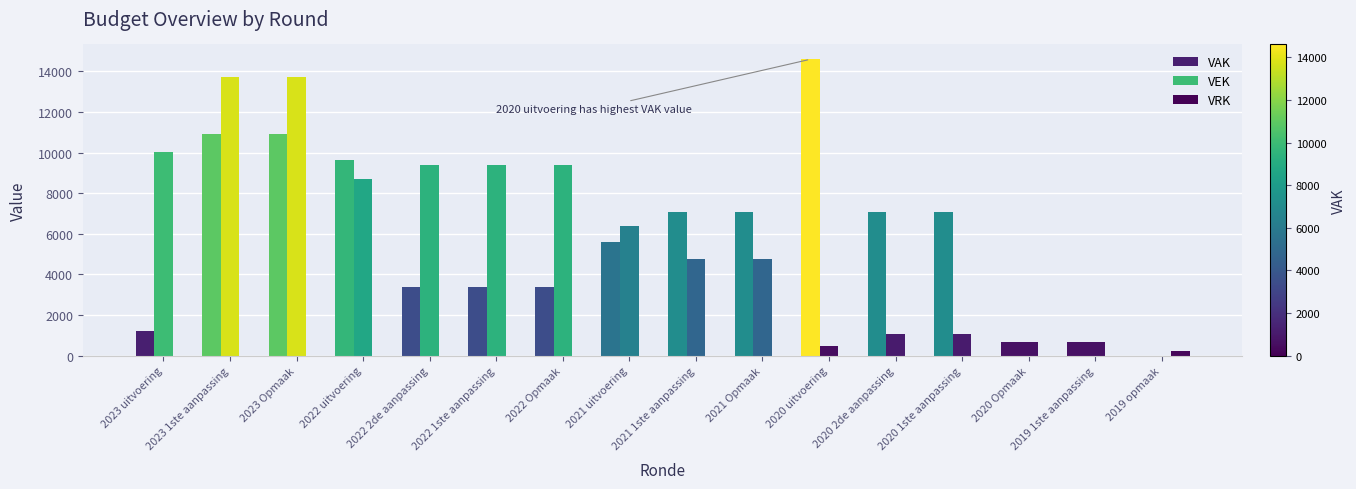

Is it true that VAK equals 7092 at 2020 2de aanpassing?

True